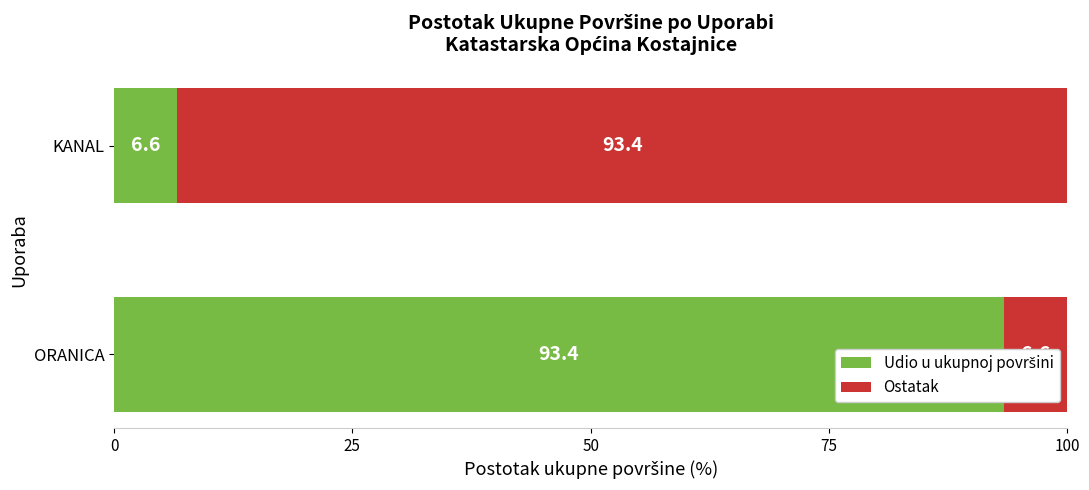

What is the minimum value shown in the chart?

6.6